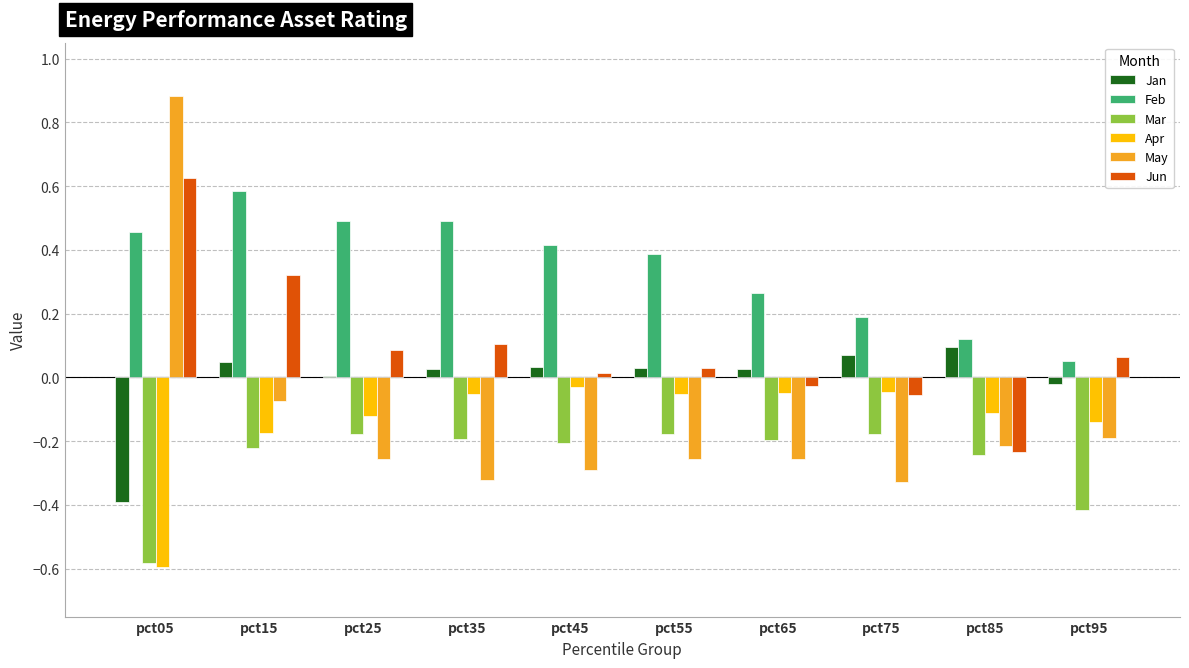

What is the sum of all Feb values?

3.5